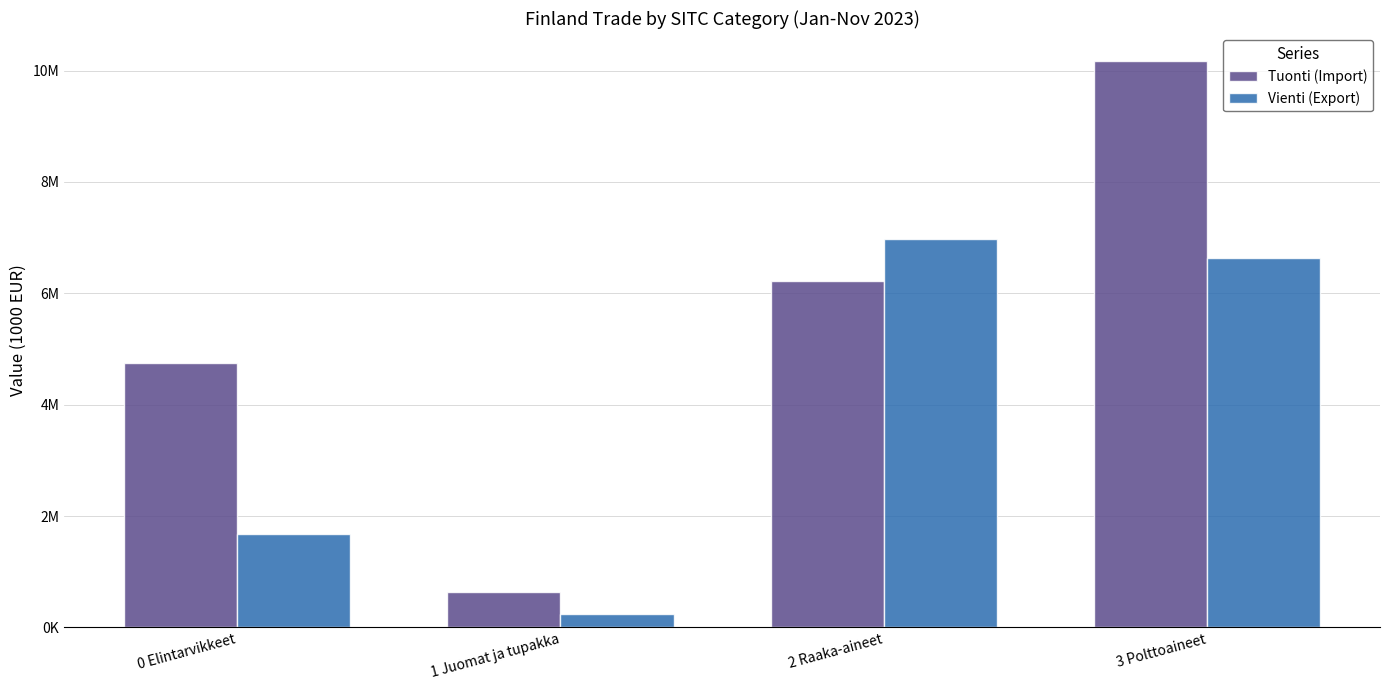

Does the chart contain any negative values?

No